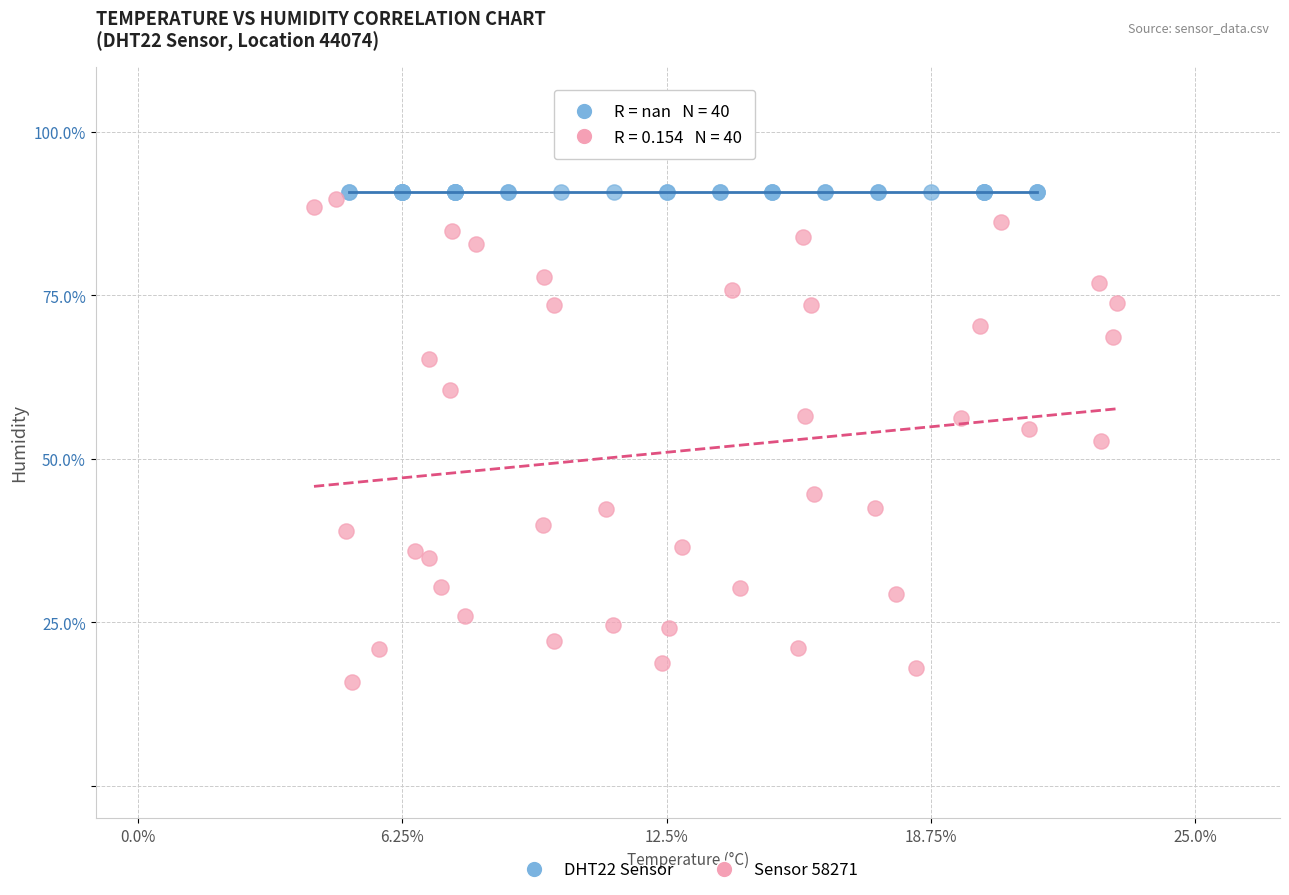

Which series contains the lowest Y value?

Sensor 58271